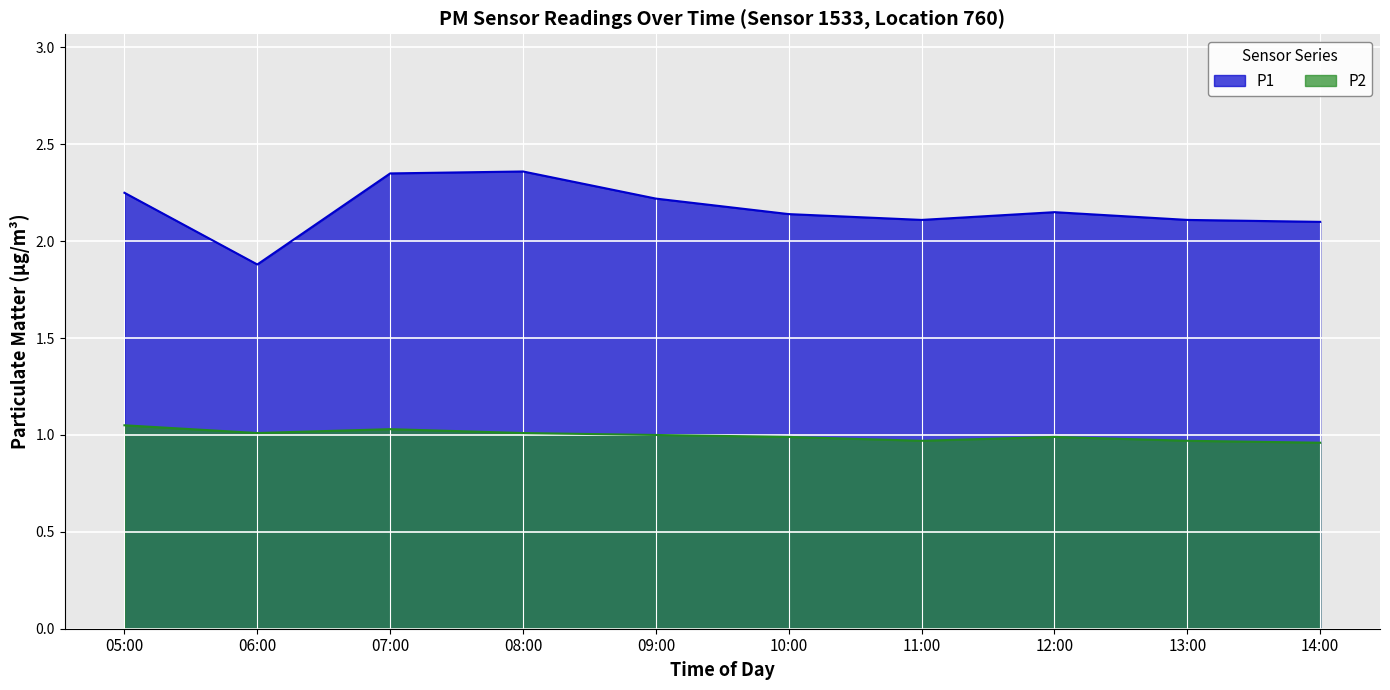

How many lines are shown in the chart?

2